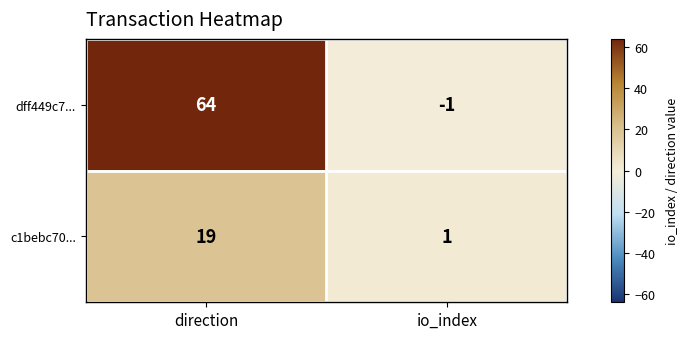

What is the minimum value shown in the chart?

-1